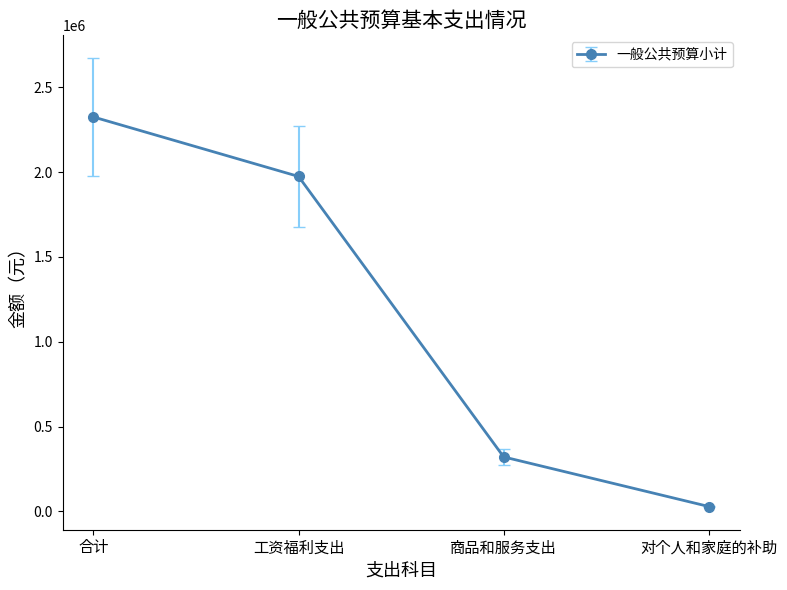

Is it true that the value at 合计 is 4173805.1?

False